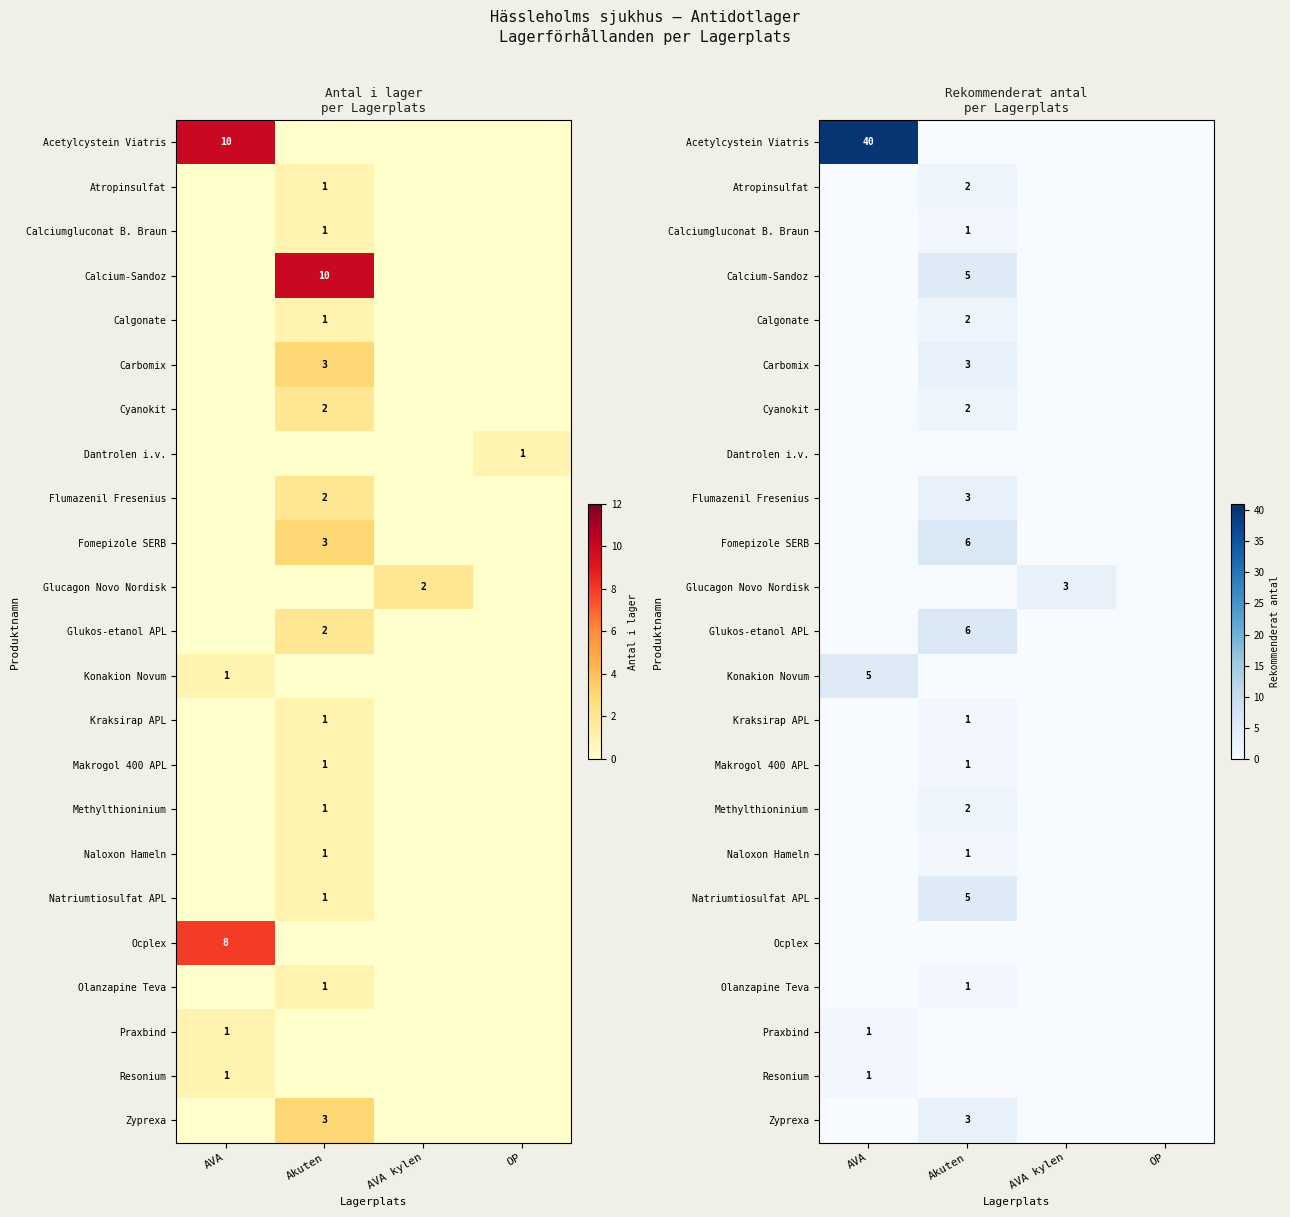

Which category has the highest value across all series?

AVA